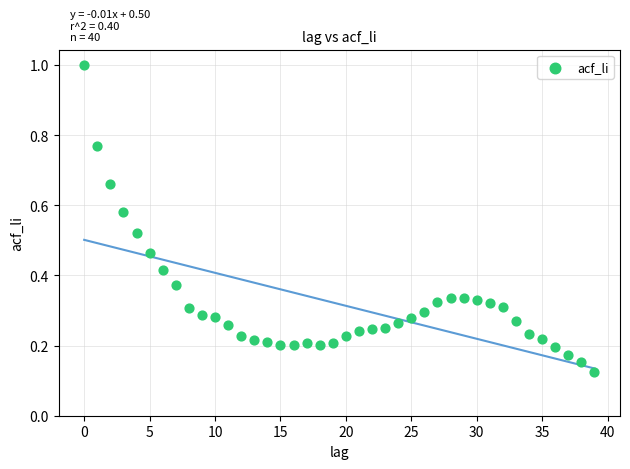

What is the range of Y values (max minus min)?

0.9